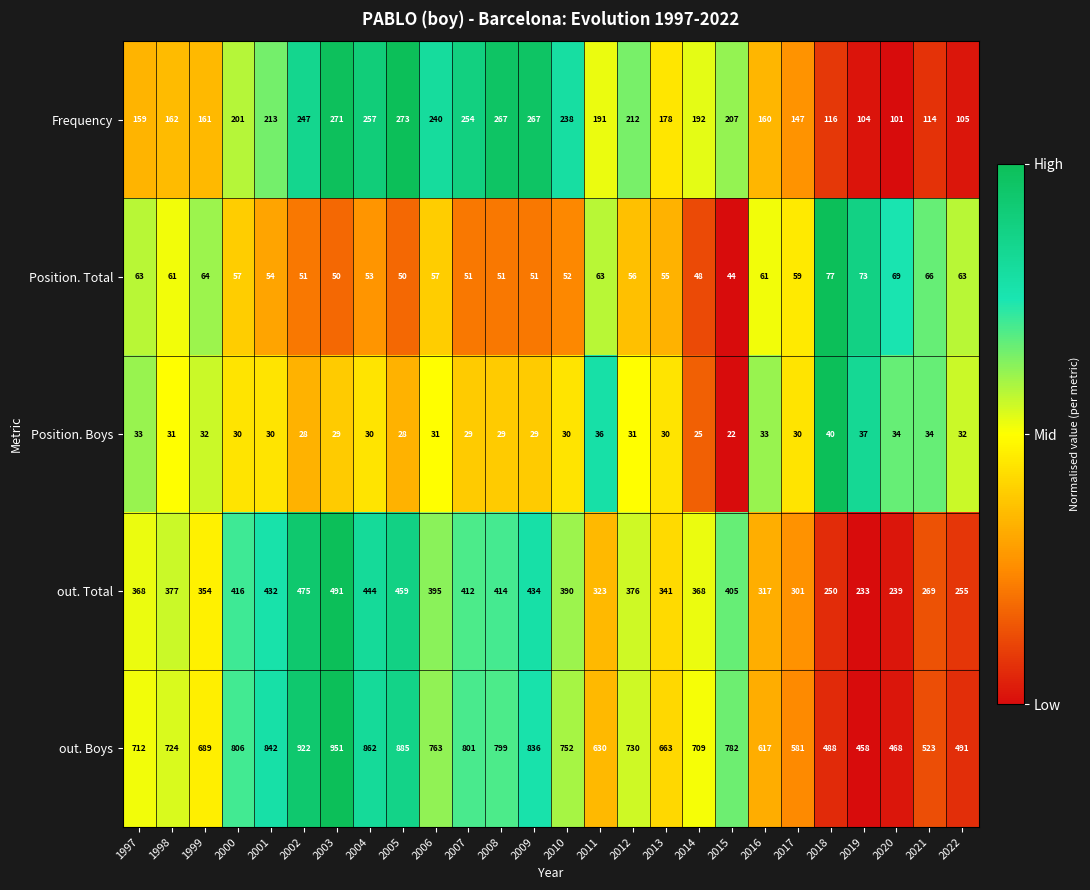

The value of Position. Boys at 2003 is 43. True or false?

False